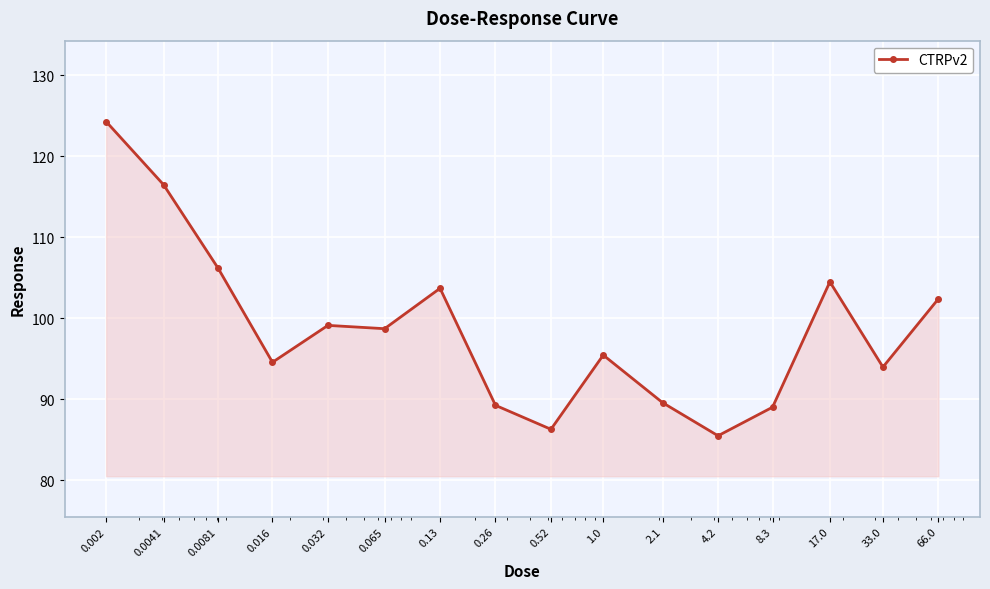

How many lines are shown in the chart?

1